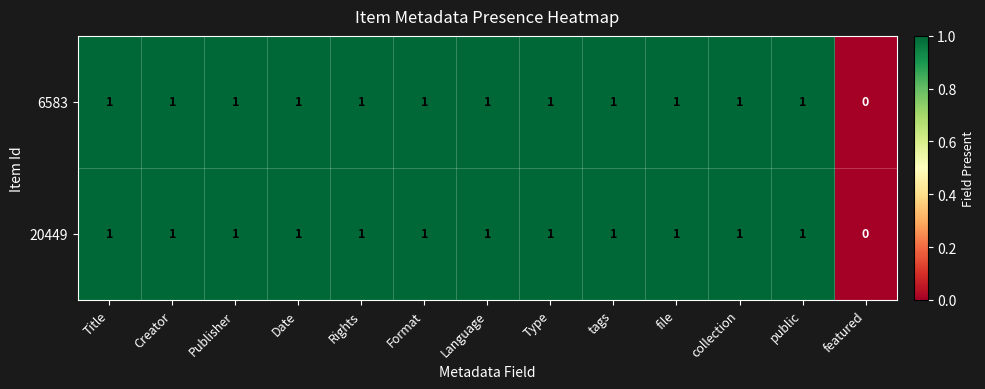

How many categories are shown in the chart?

13